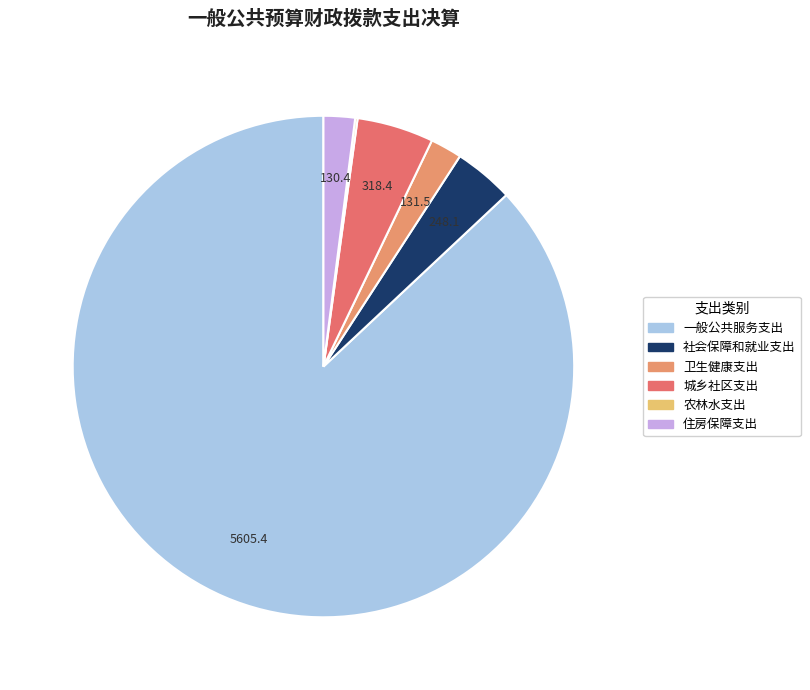

To the nearest percent, what is the average slice percentage?

17%